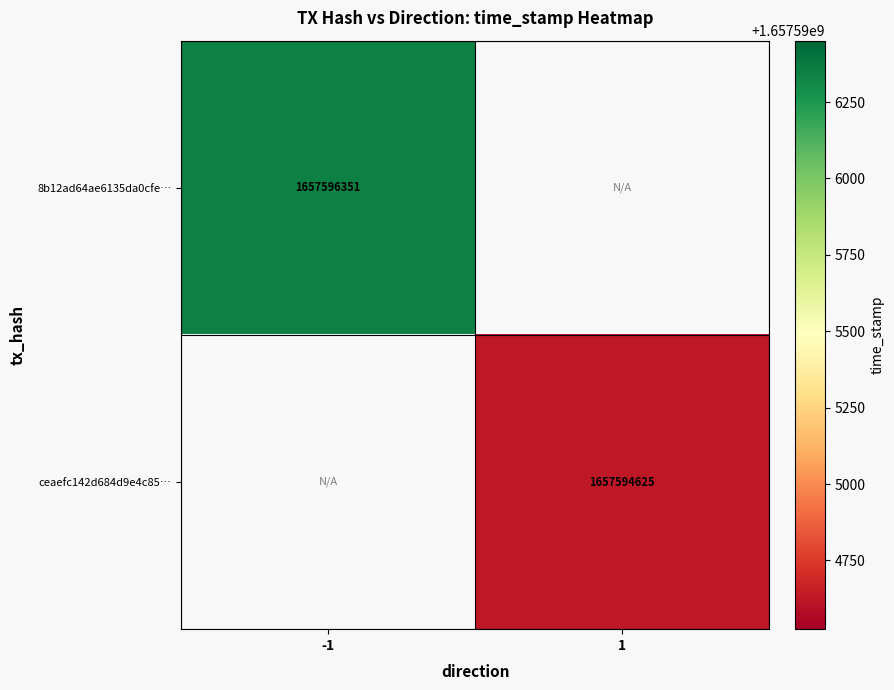

True or false: ceaefc142d684d9e4c85… has a value of 2386477749 at 1.

False